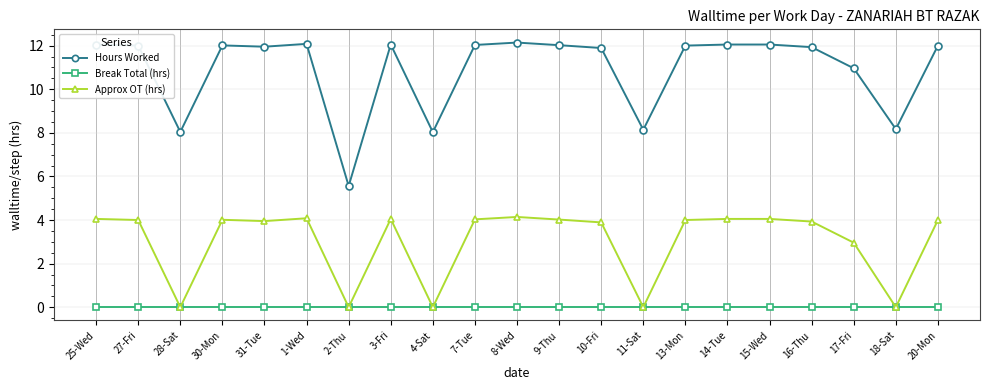

What is the difference between the highest and lowest values at 11-Sat?

8.1